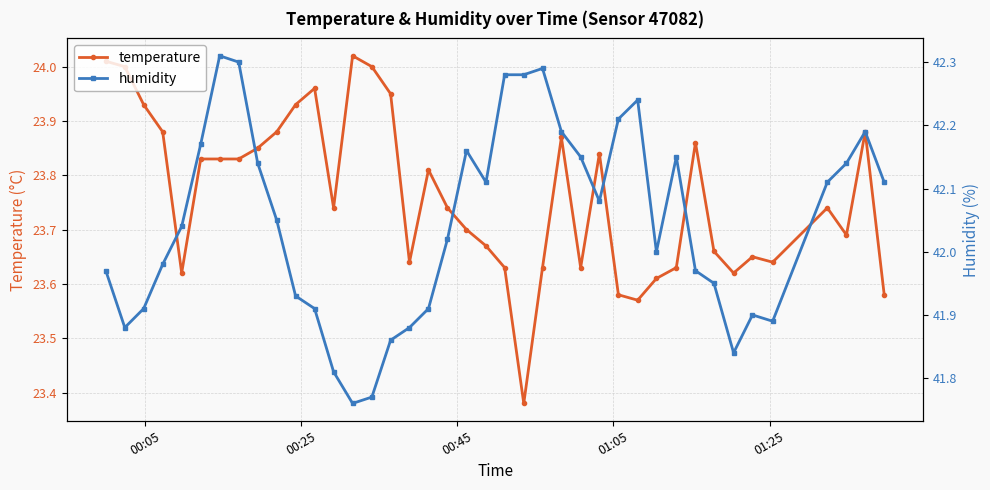

True or false: temperature has more than 0 interior local peaks.

True